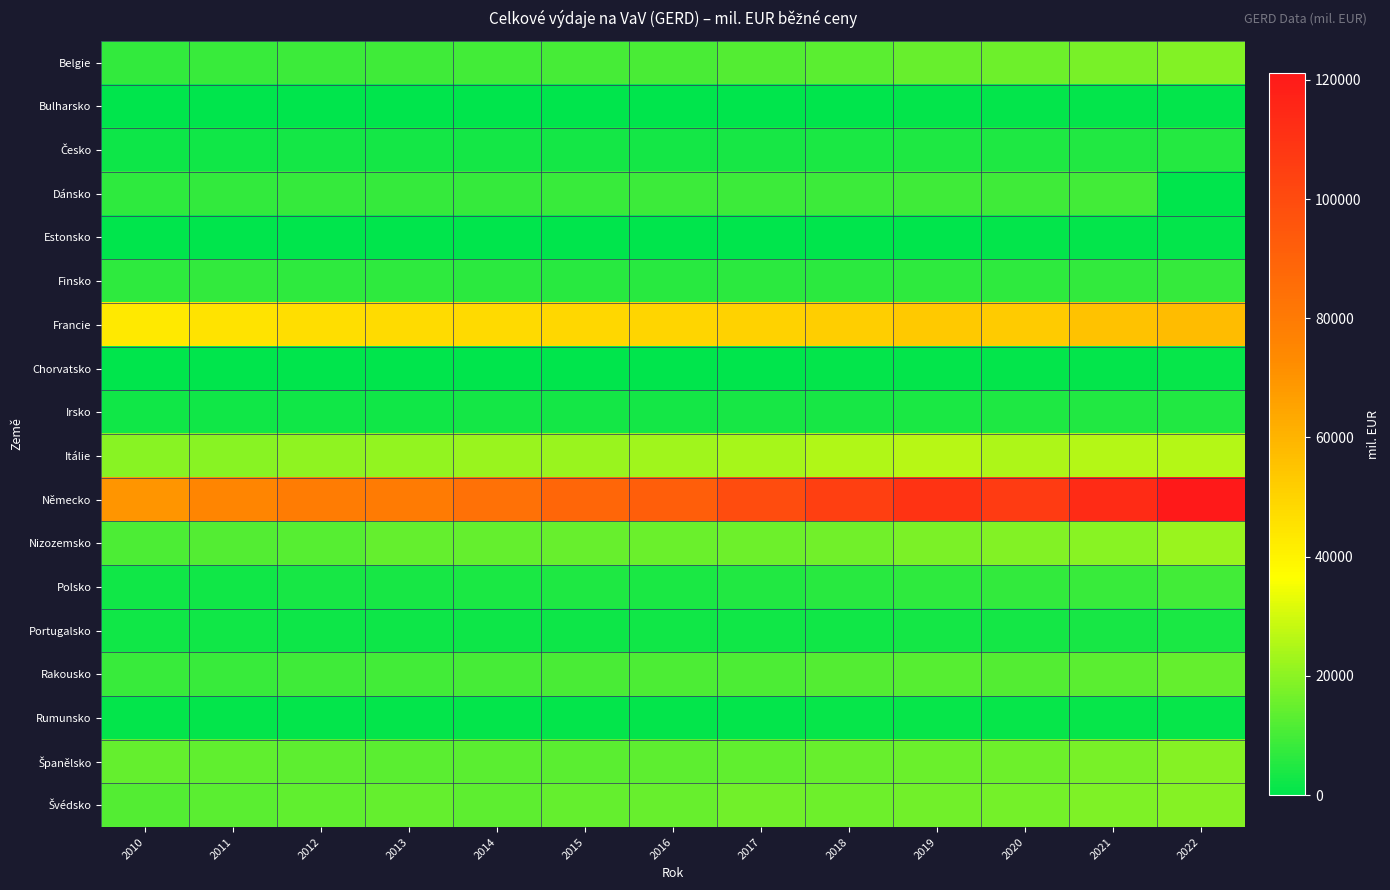

What is the spread (max minus min) of values at 2021?

112634.4